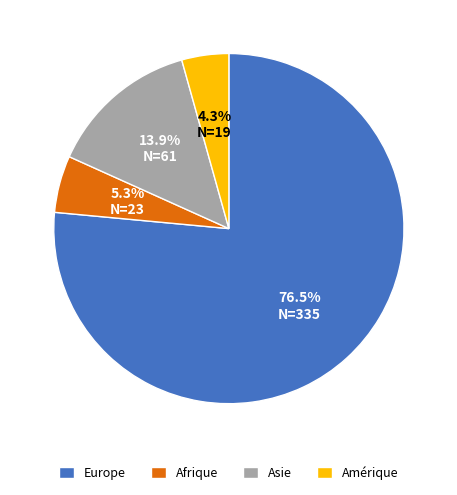

How many segments does this pie chart have?

4